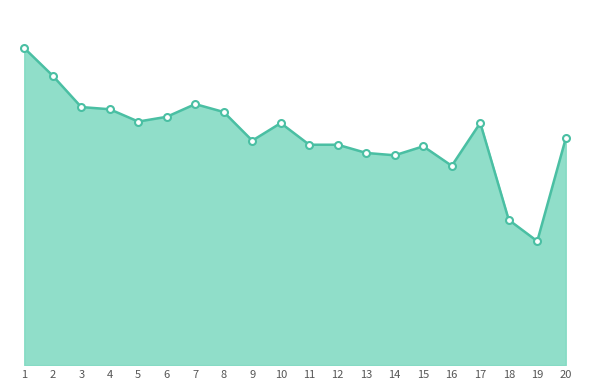

Does the chart display data point markers on the line(s)?

No